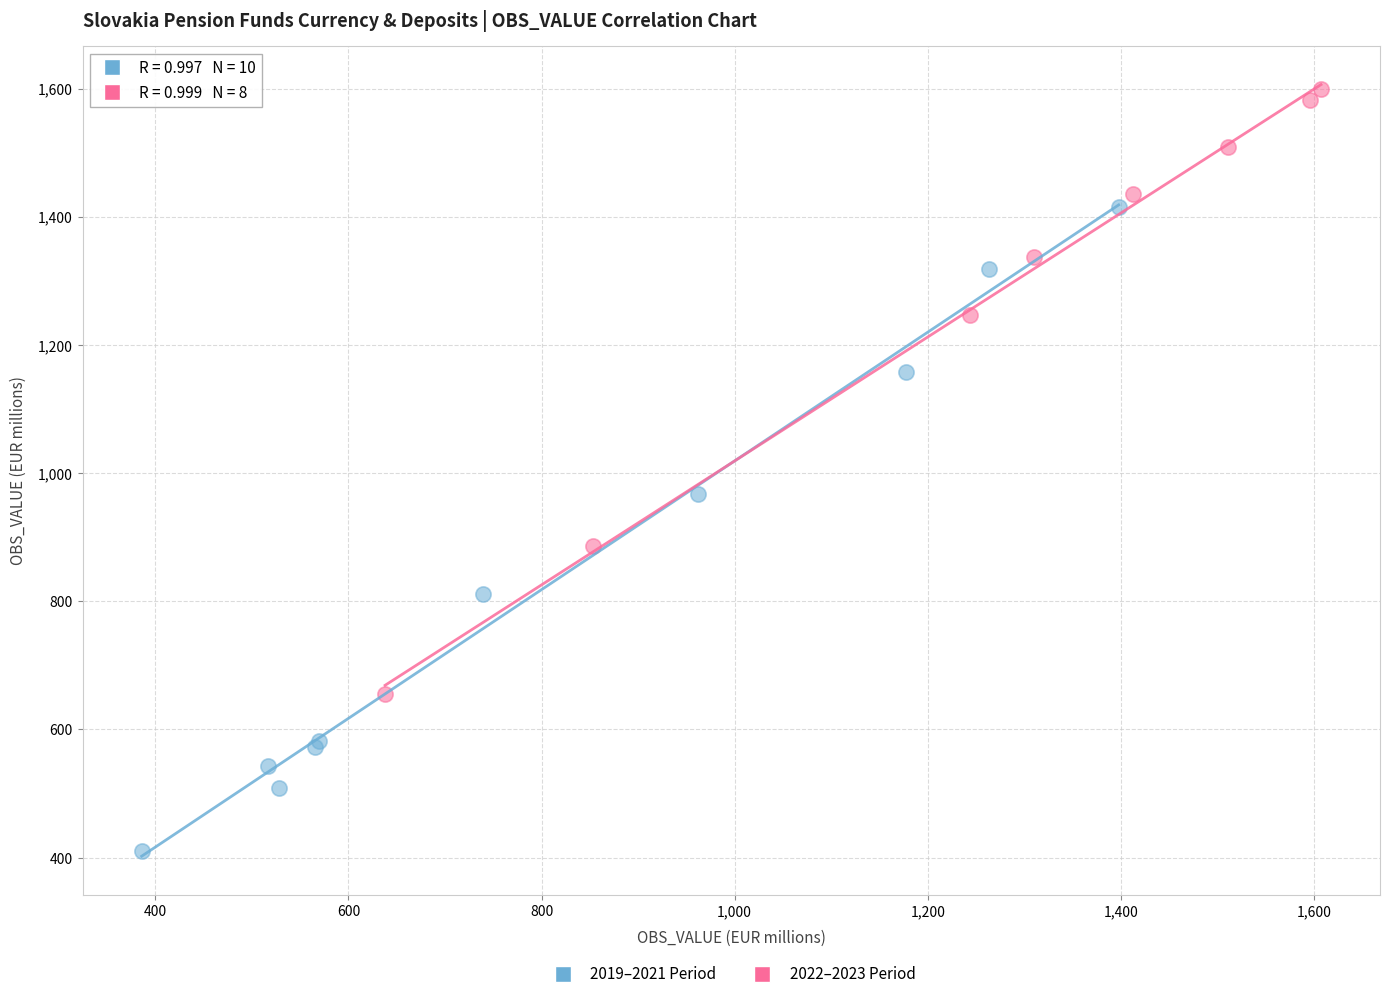

Which series contains the highest Y value?

2022–2023 Period